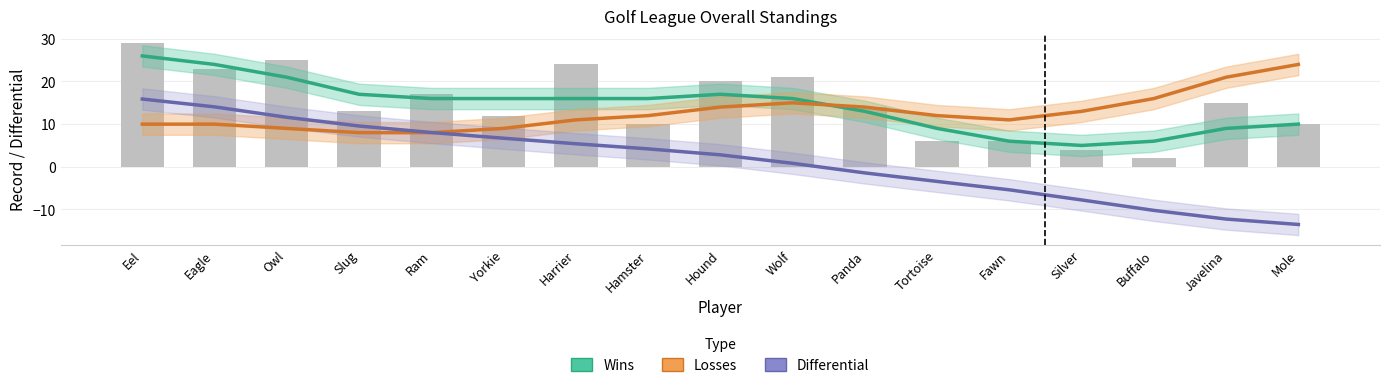

Which series changed the most between Yorkie and Hound?

Losses